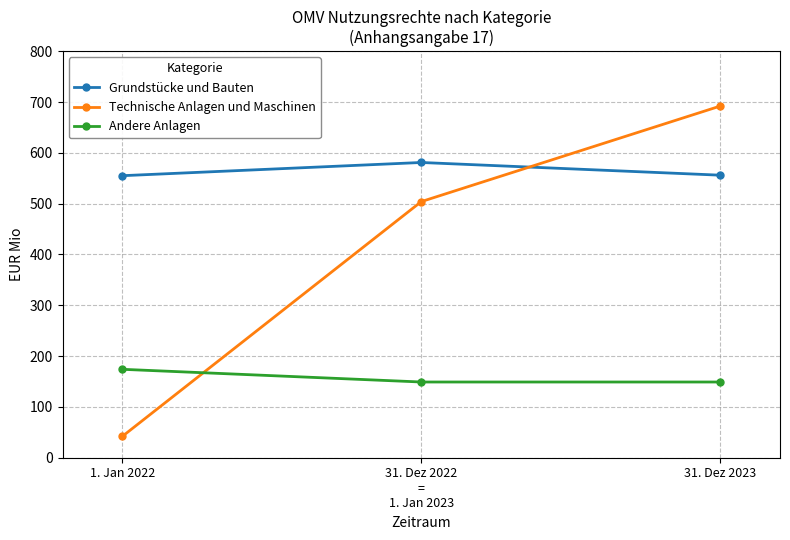

True or false: Grundstücke und Bauten has a value of 555 at 1. Jan 2022.

True